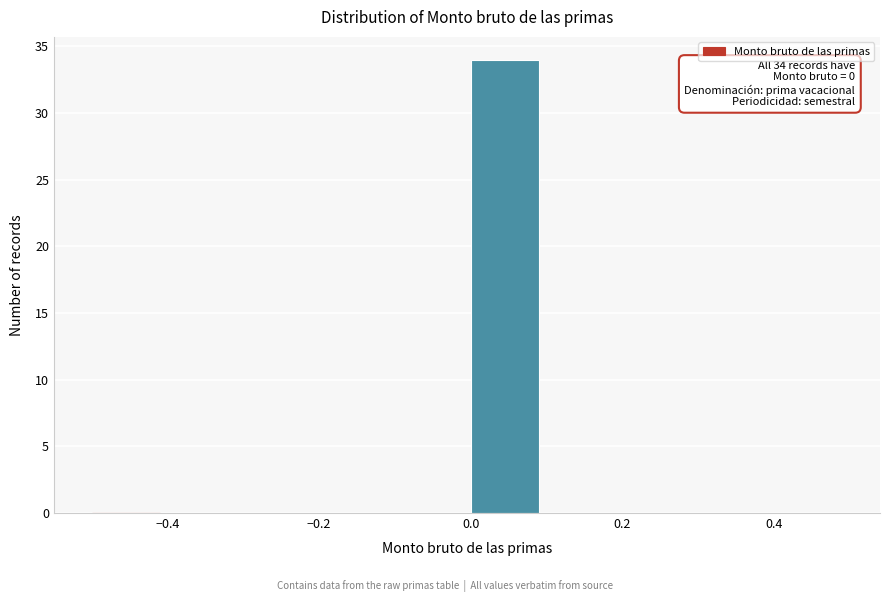

Which range on the x-axis has the tallest bar?

0.0 to 0.1